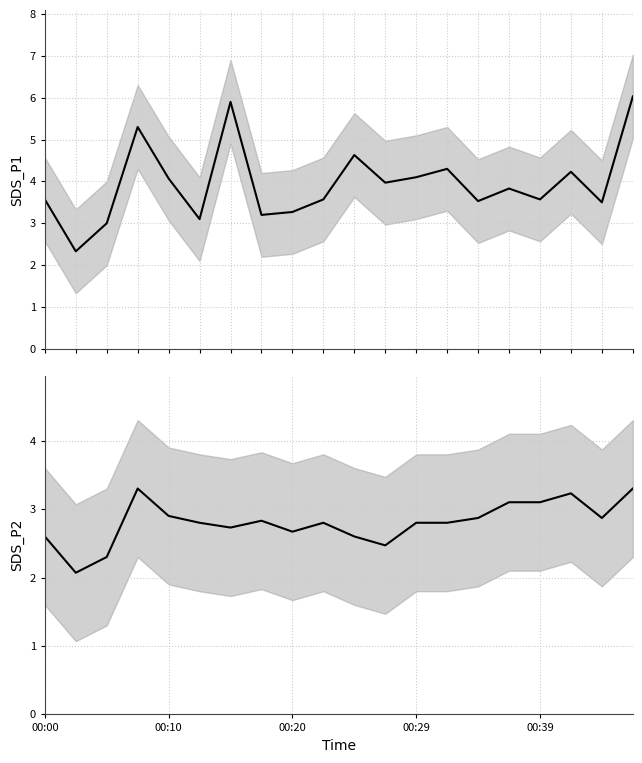

In SDS_P2, how many points are higher than both neighbors (excluding endpoints)?

4